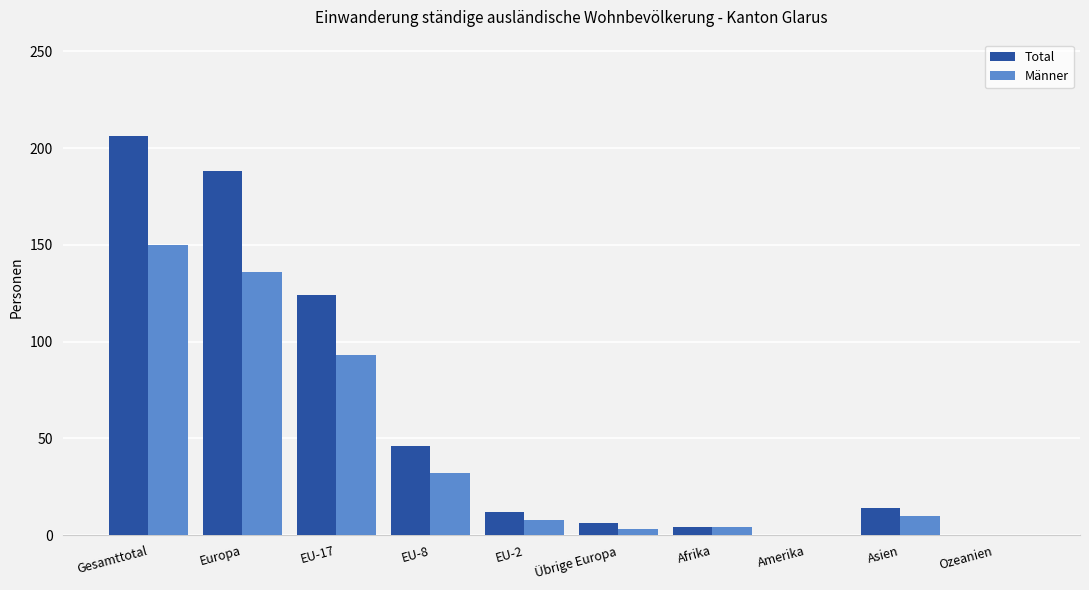

What is the sum of all Total values?

600